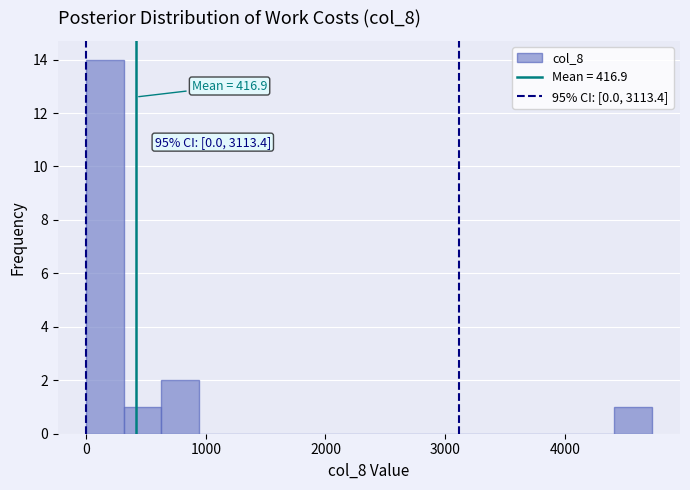

Around what value on the x-axis is the tallest bar? Give the approximate position of its centre, as read against the axis.

200